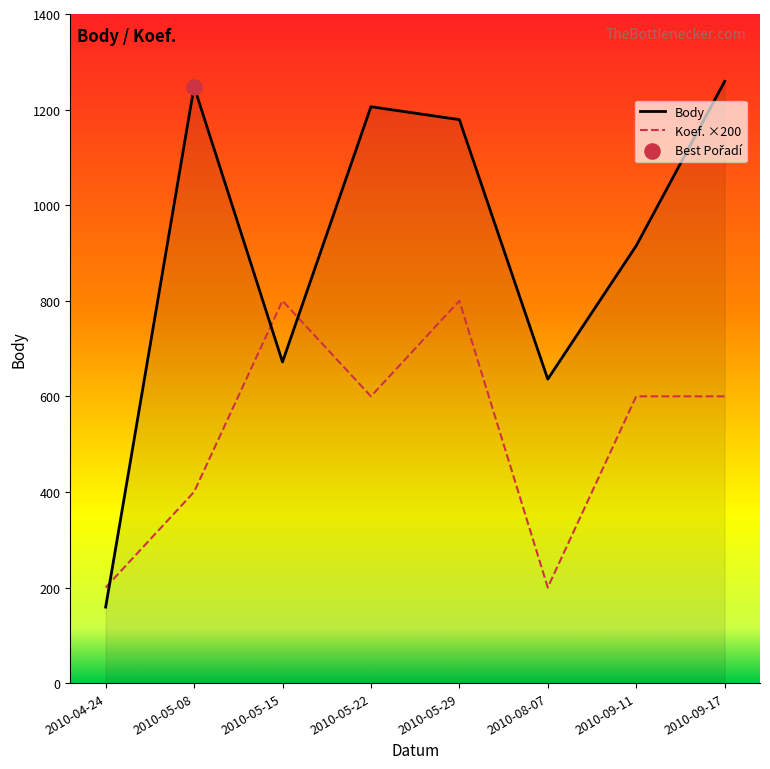

What is the greatest value displayed?

1259